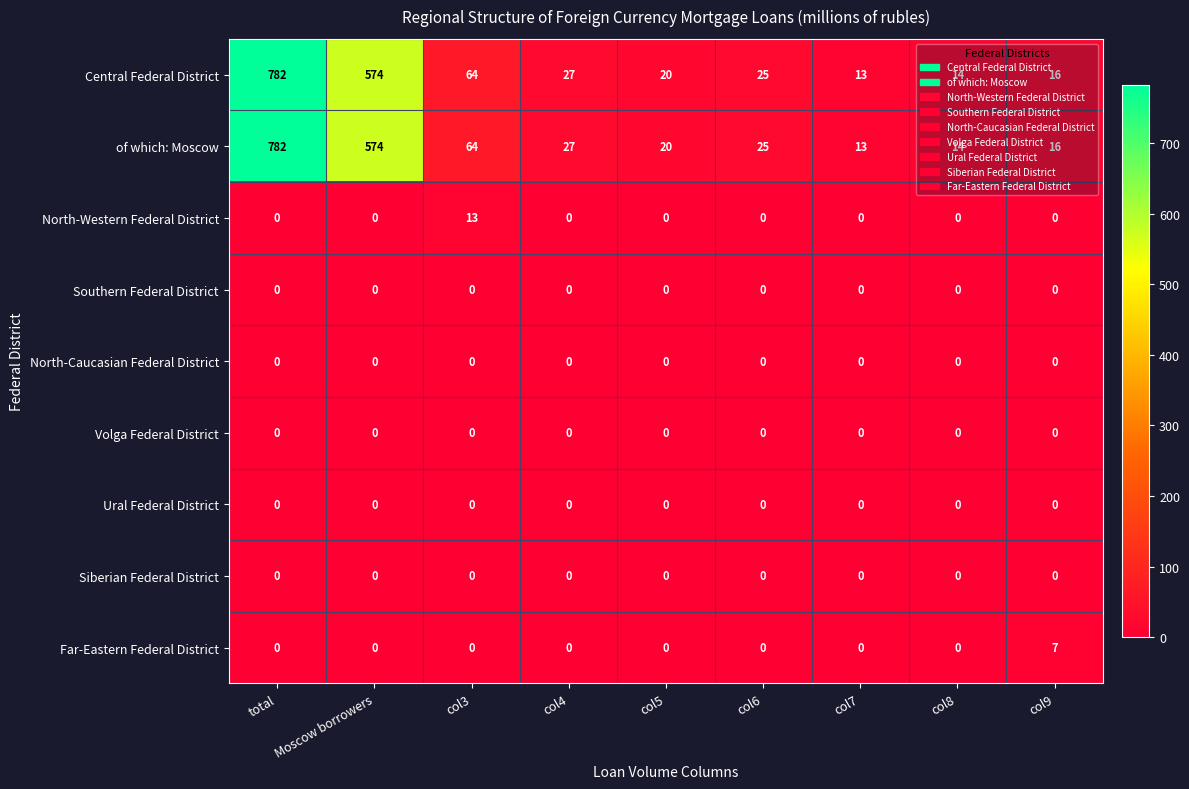

At which category is the sum across all series the highest?

total